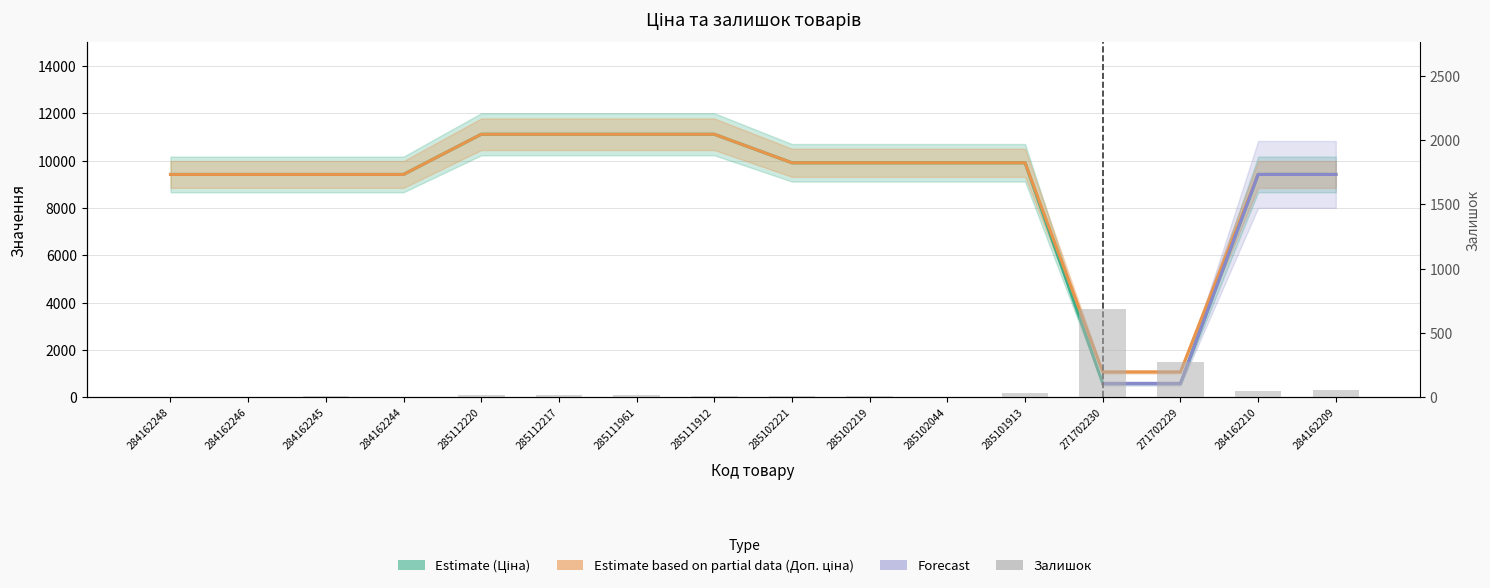

What is the maximum value for Залишок?

690.0